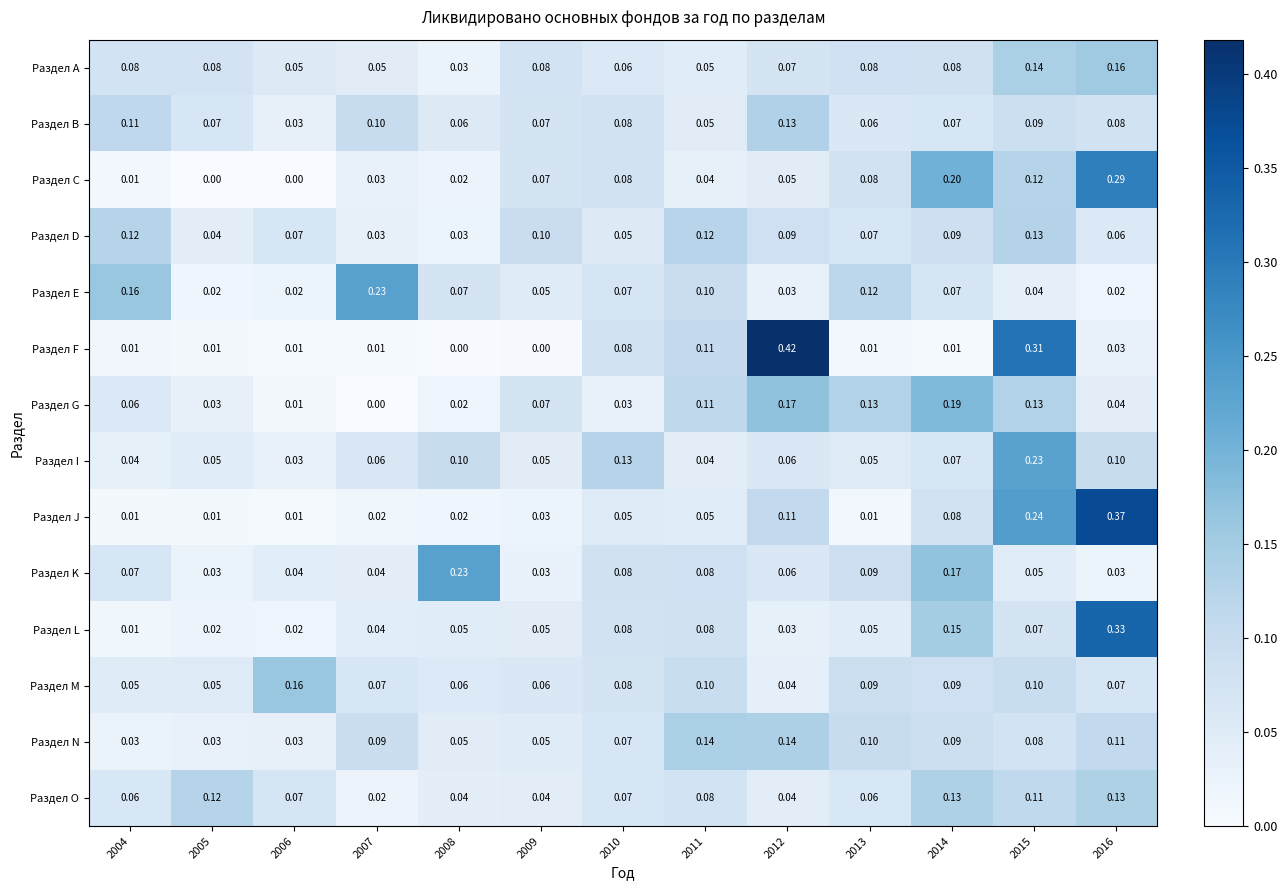

Which series has the largest range (max minus min)?

Раздел F